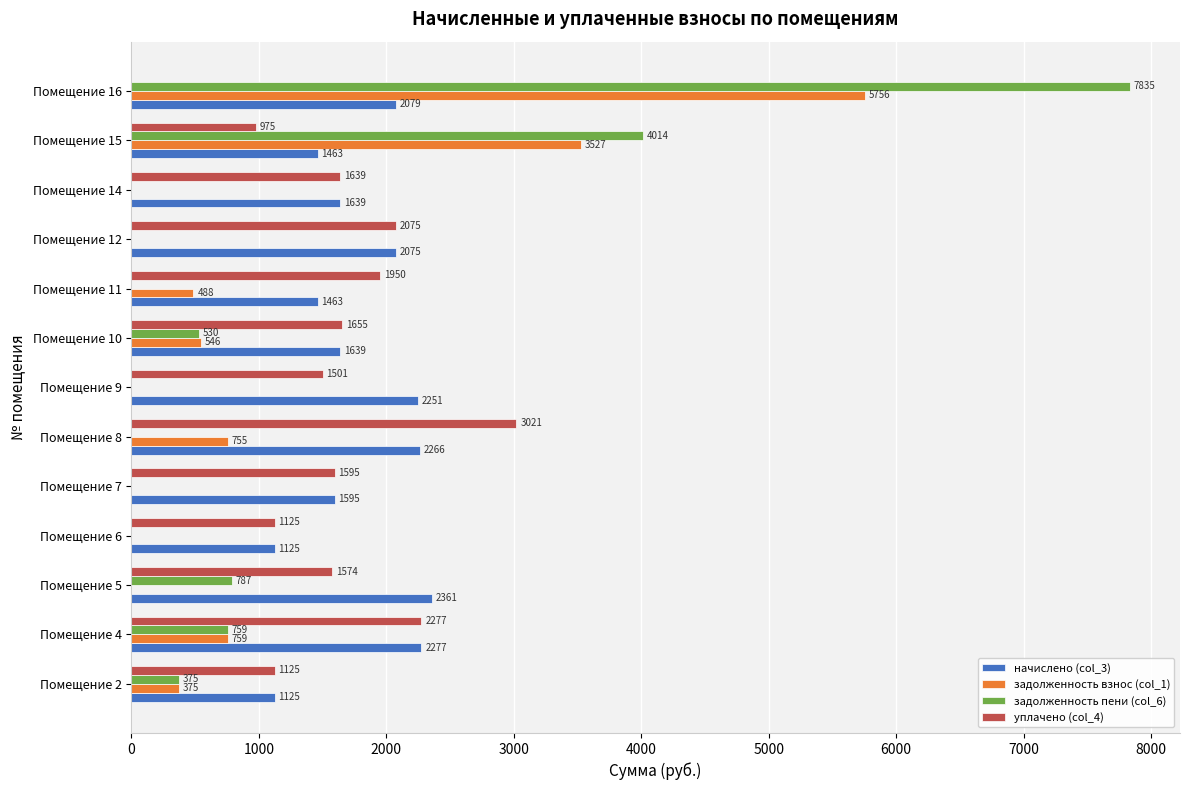

The задолженность пени (col_6) series shows 375.1 at Помещение 2. True or false?

True